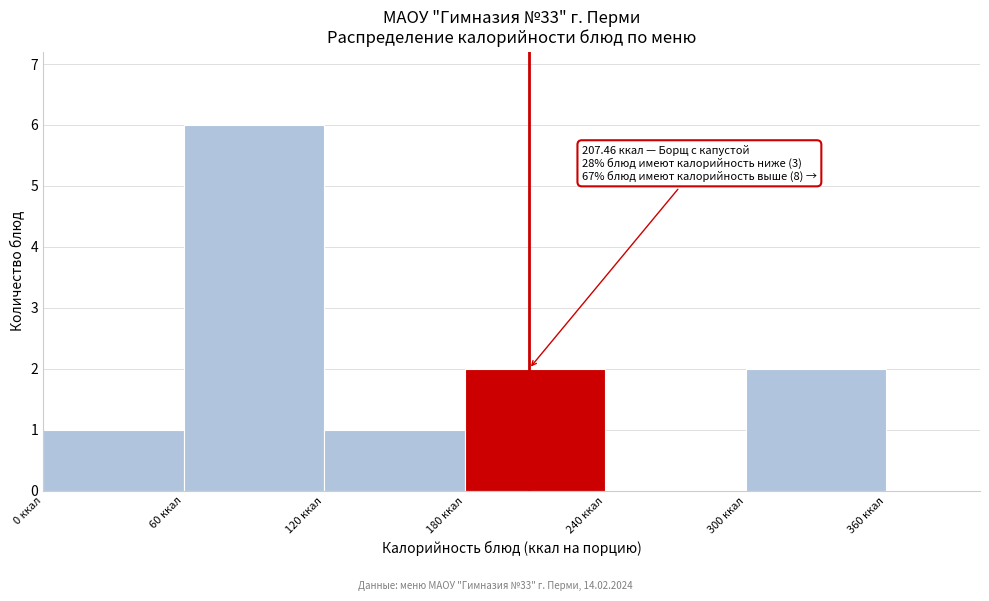

Over which range of the x-axis is the bar tallest?

60 to 120